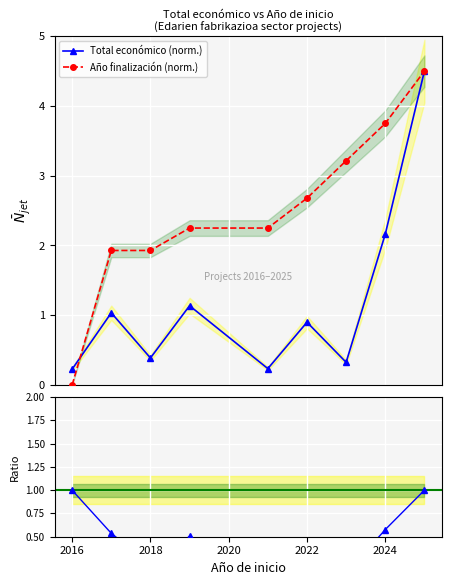

What is the value of the Total económico (norm.) point at the 3rd from the left?

0.4